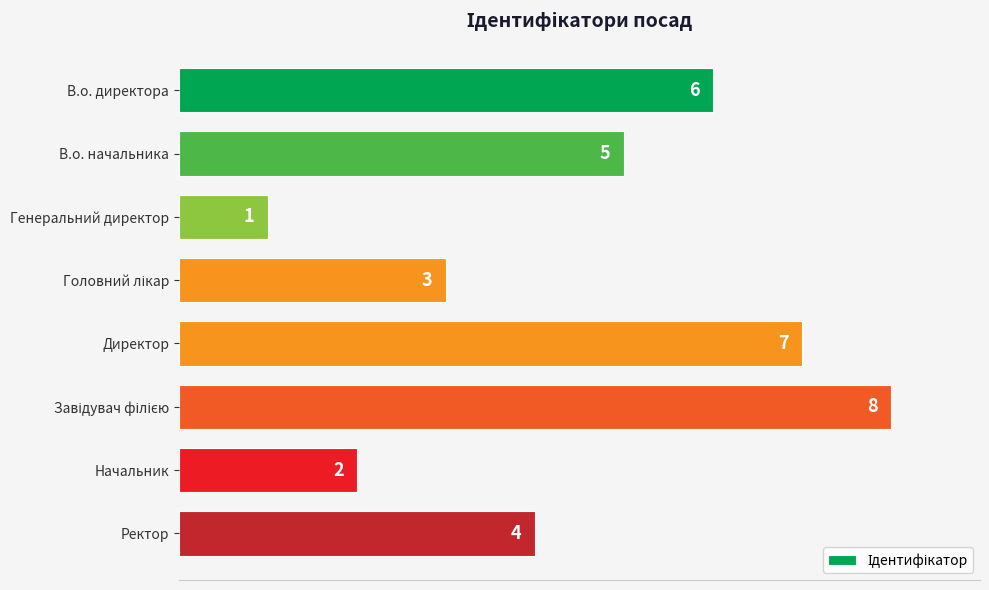

Reading bottom to top, what are all the values shown in this chart?

4	2	8	7	3	1	5	6